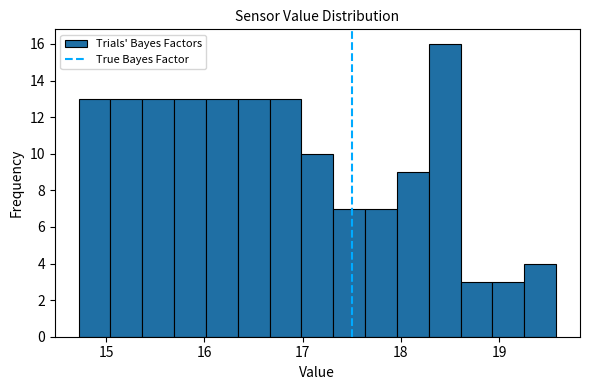

Around what value on the x-axis is the tallest bar? Give the approximate position of its centre, as read against the axis.

18.4